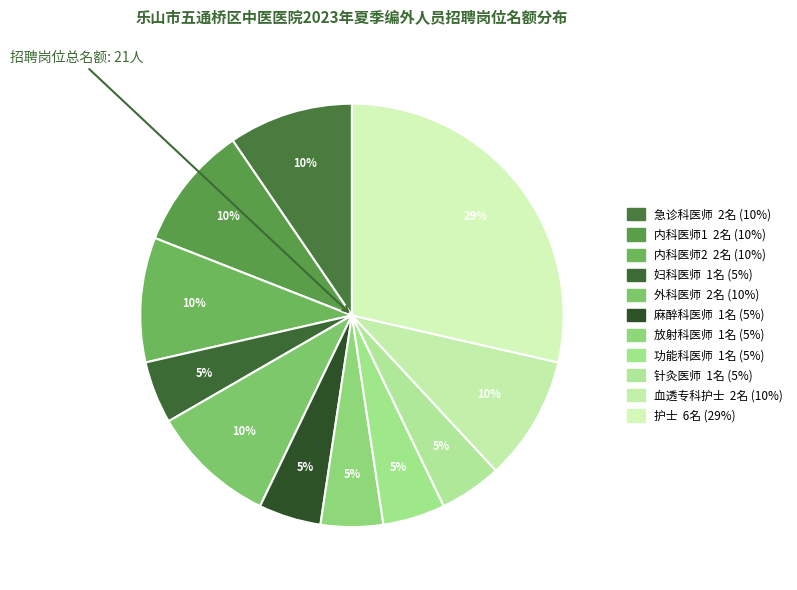

Is there any slice that represents more than half of the pie?

No